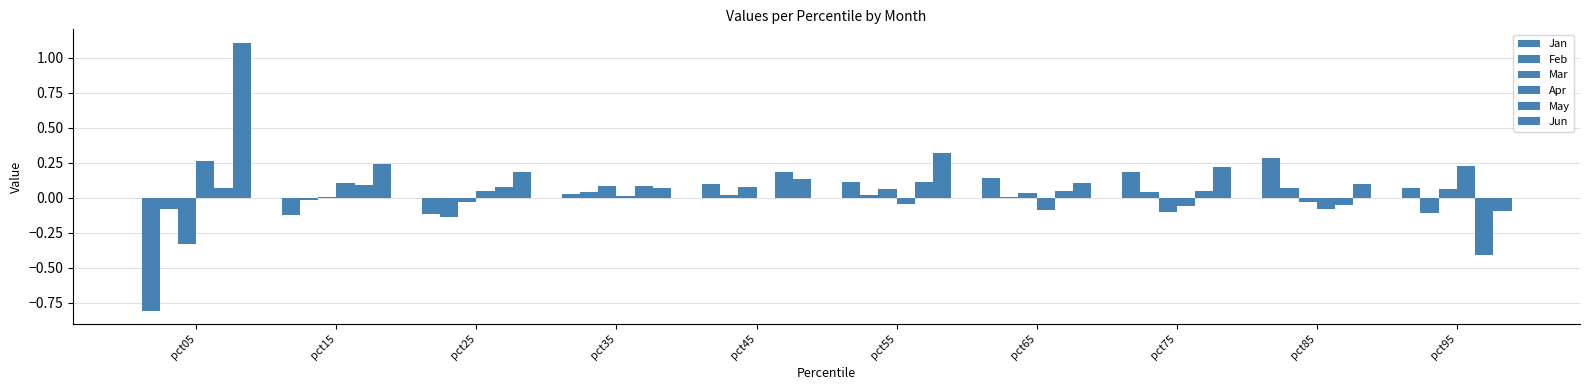

Reading left to right, transcribe all the data shown in this chart.

Jan: pct05=-0.8	pct15=-0.1	pct25=-0.1	pct35=0.0	pct45=0.1	pct55=0.1	pct65=0.1	pct75=0.2	pct85=0.3	pct95=0.1
Feb: pct05=-0.1	pct15=-0.0	pct25=-0.1	pct35=0.0	pct45=0.0	pct55=0.0	pct65=0.0	pct75=0.0	pct85=0.1	pct95=-0.1
Mar: pct05=-0.3	pct15=0.0	pct25=-0.0	pct35=0.1	pct45=0.1	pct55=0.1	pct65=0.0	pct75=-0.1	pct85=-0.0	pct95=0.1
Apr: pct05=0.3	pct15=0.1	pct25=0.1	pct35=0.0	pct45=-0.0	pct55=-0.0	pct65=-0.1	pct75=-0.1	pct85=-0.1	pct95=0.2
May: pct05=0.1	pct15=0.1	pct25=0.1	pct35=0.1	pct45=0.2	pct55=0.1	pct65=0.1	pct75=0.0	pct85=-0.1	pct95=-0.4
Jun: pct05=1.1	pct15=0.2	pct25=0.2	pct35=0.1	pct45=0.1	pct55=0.3	pct65=0.1	pct75=0.2	pct85=0.1	pct95=-0.1